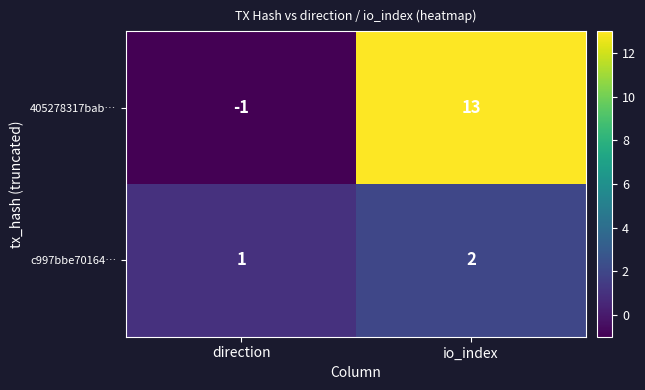

Reading left to right, list all the values displayed in this chart.

405278317bab…: direction=-1	io_index=13
c997bbe70164…: direction=1	io_index=2